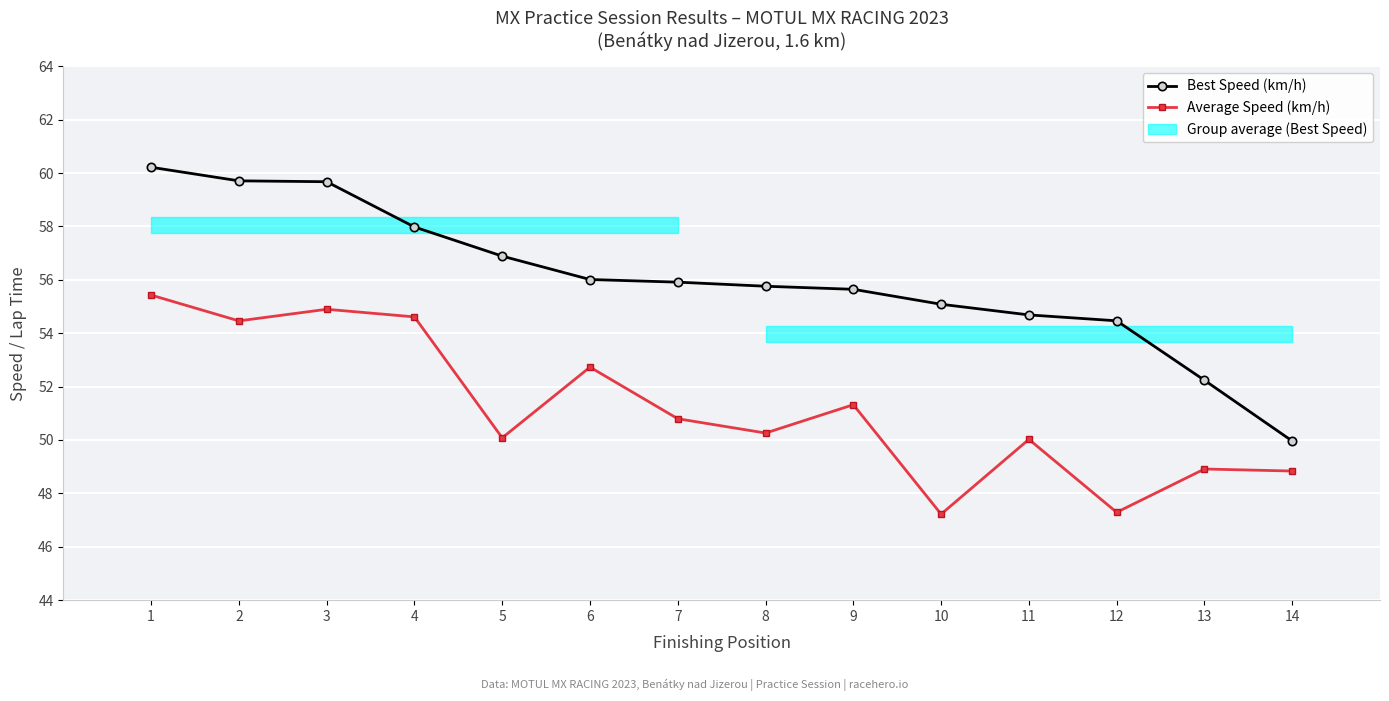

How many interior local valleys does the Average Speed (km/h) series have?

5